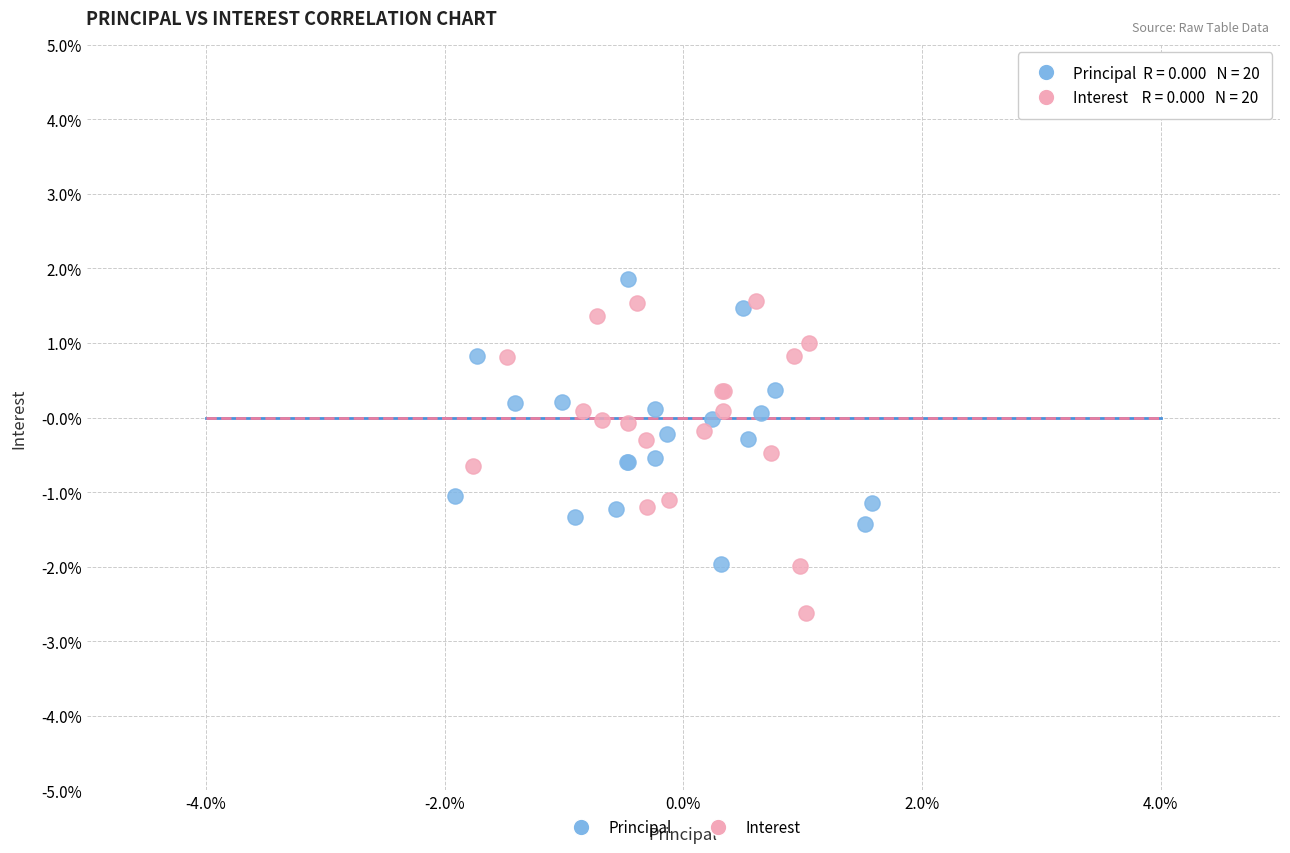

Which series reaches the maximum Y coordinate?

Principal